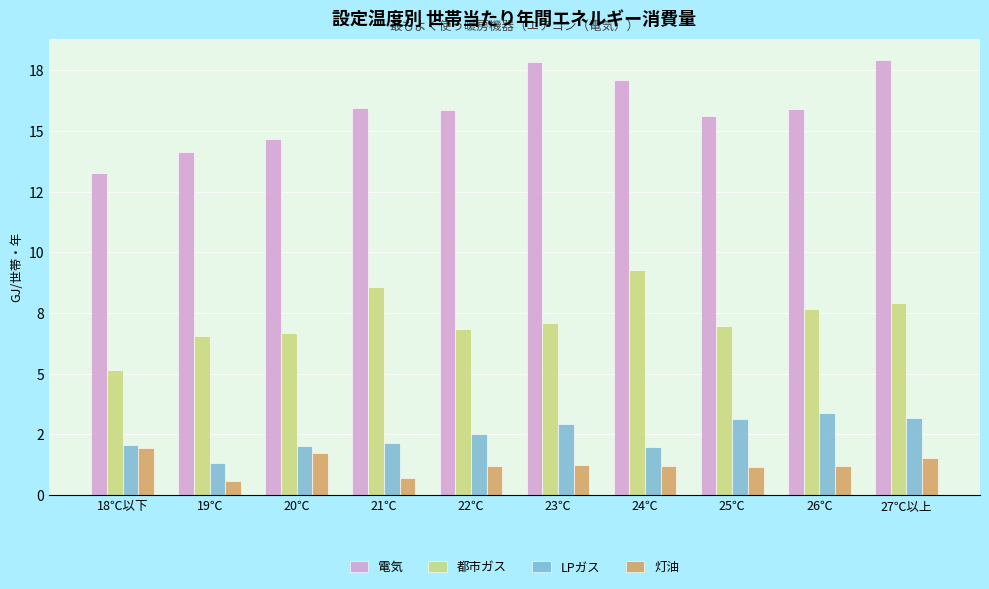

Does the chart contain any negative values?

No